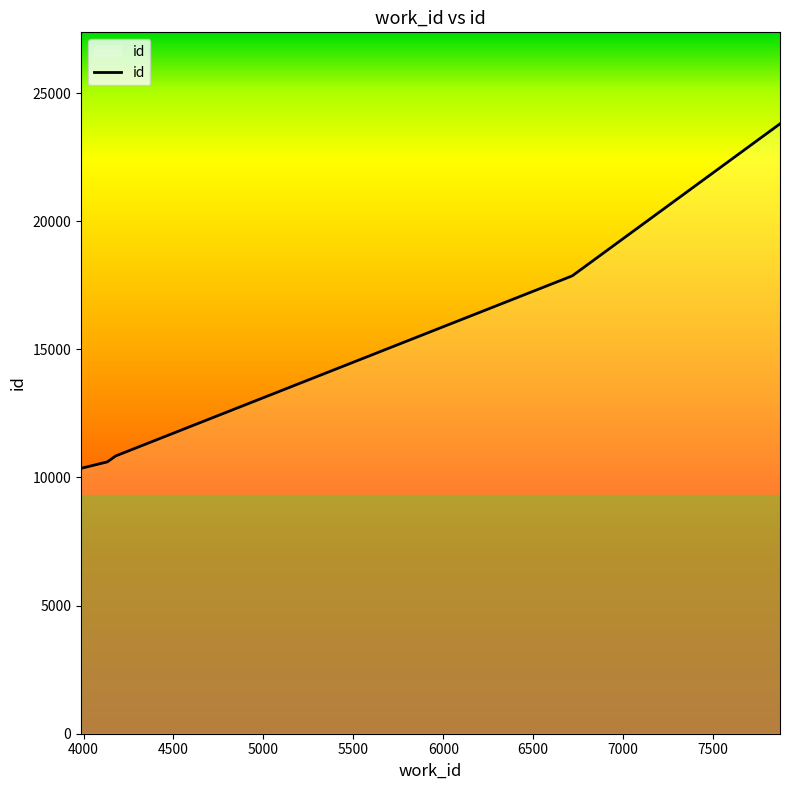

What is the maximum value shown in the chart?

23799